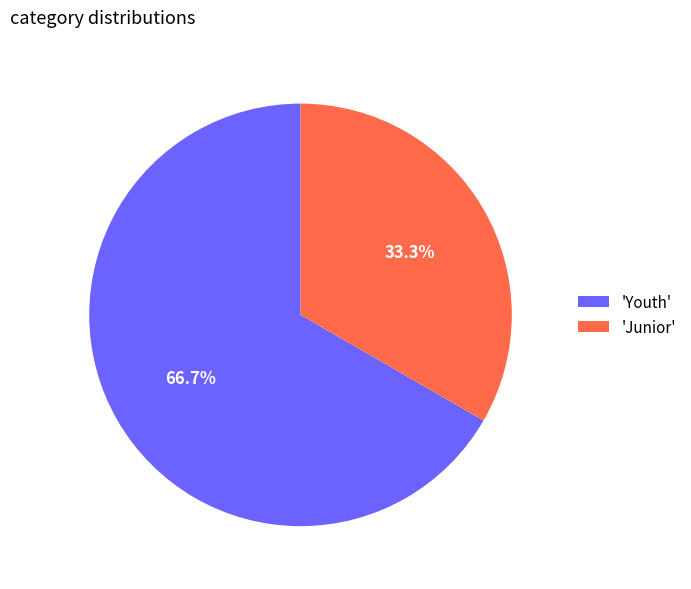

How many slices are in this pie chart?

2